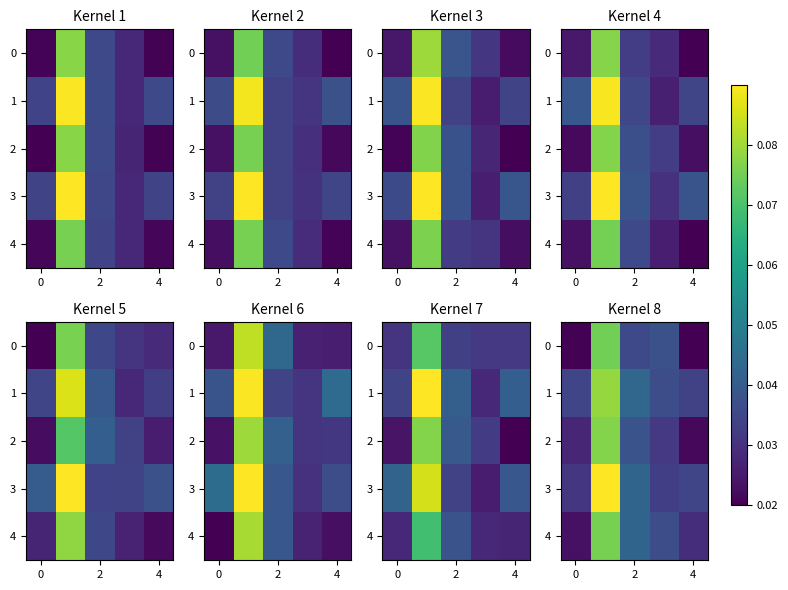

How many categories are shown in the chart?

5